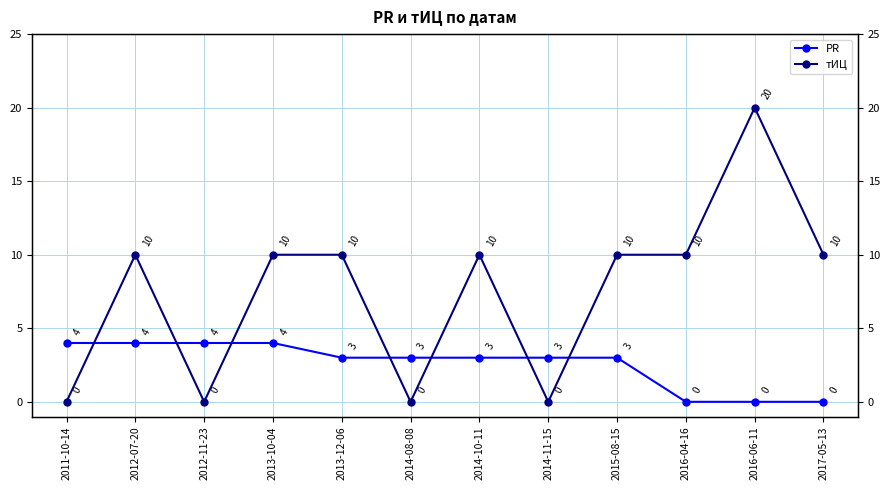

List the series in order of their peak value, highest first.

тИЦ, PR